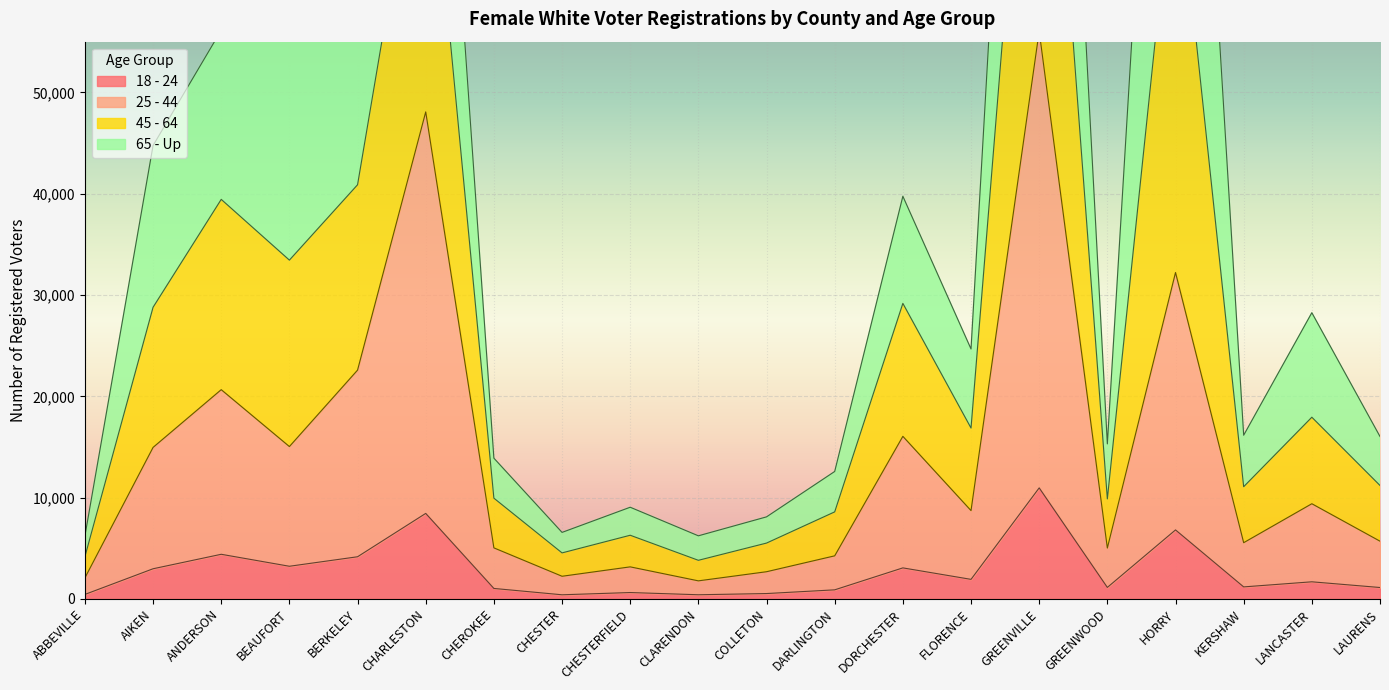

Which series changed the most between ANDERSON and COLLETON?

45 - 64